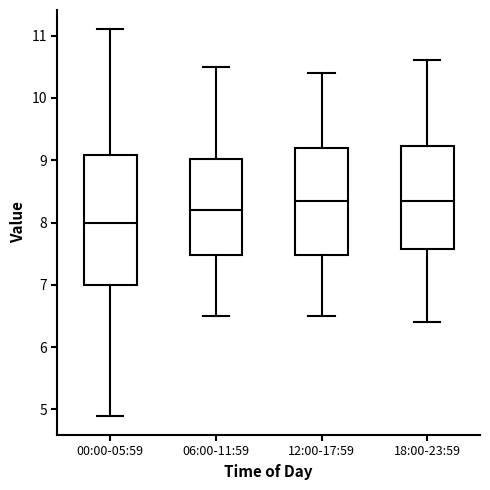

Where does the median line of the box for 12:00-17:59 sit on the y-axis? The values are not printed on the chart, so give them approximately, as read against the axis.

8.4